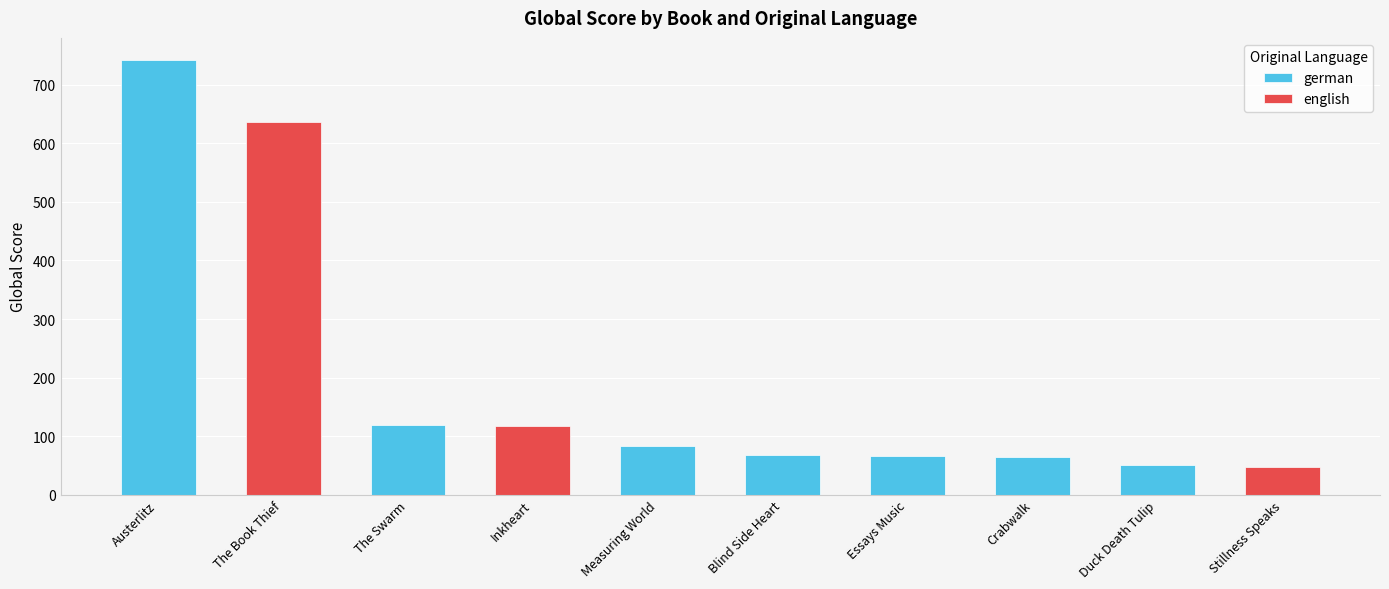

Rank the series at Stillness Speaks from highest to lowest value.

german, english